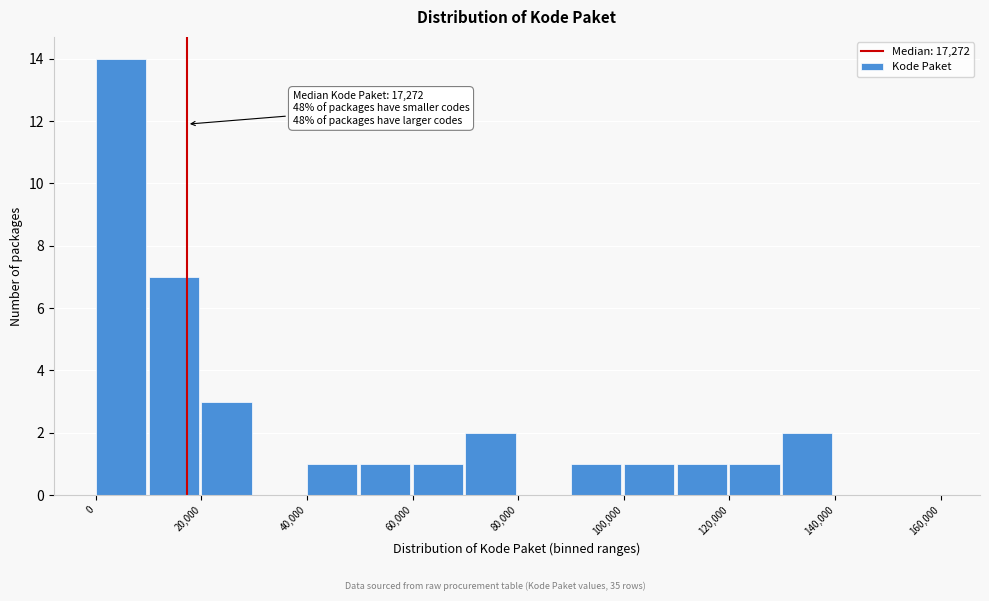

Over which range of the x-axis is the bar tallest?

0 to 10000